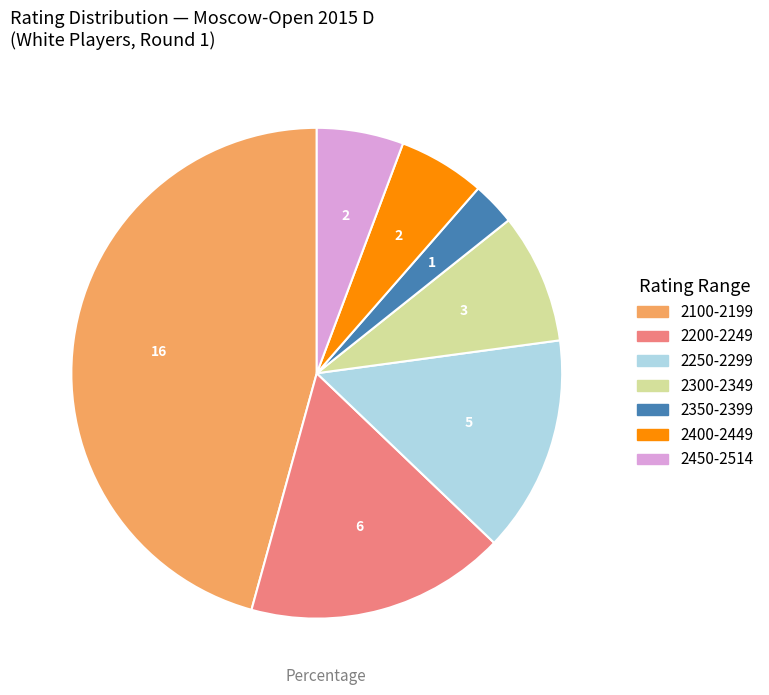

The 2450-2514 slice represents 6% of the pie. True or false?

True